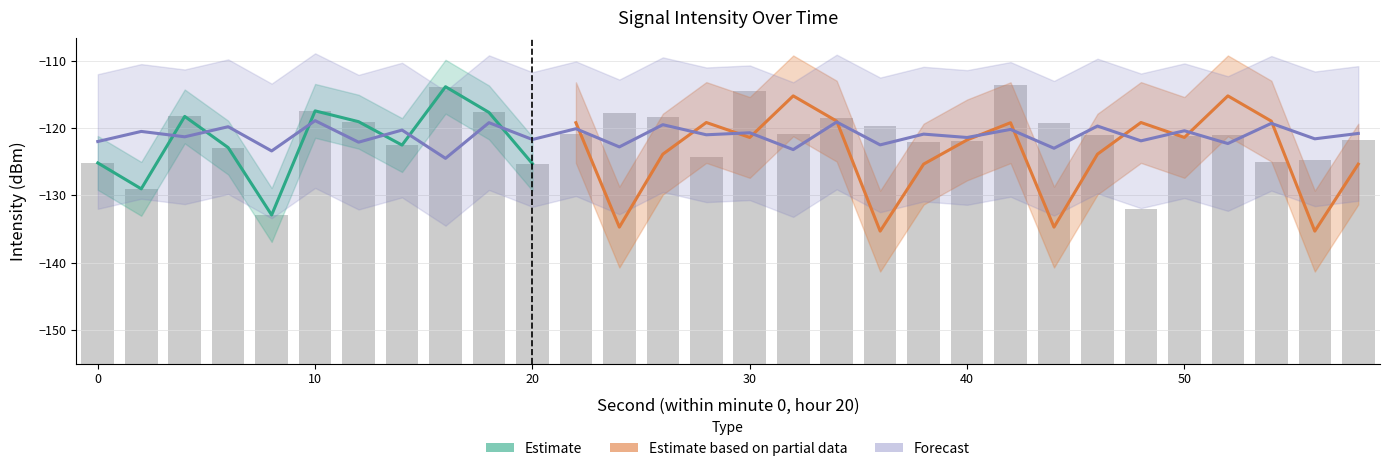

Where does the Forecast series first go above -120?

6